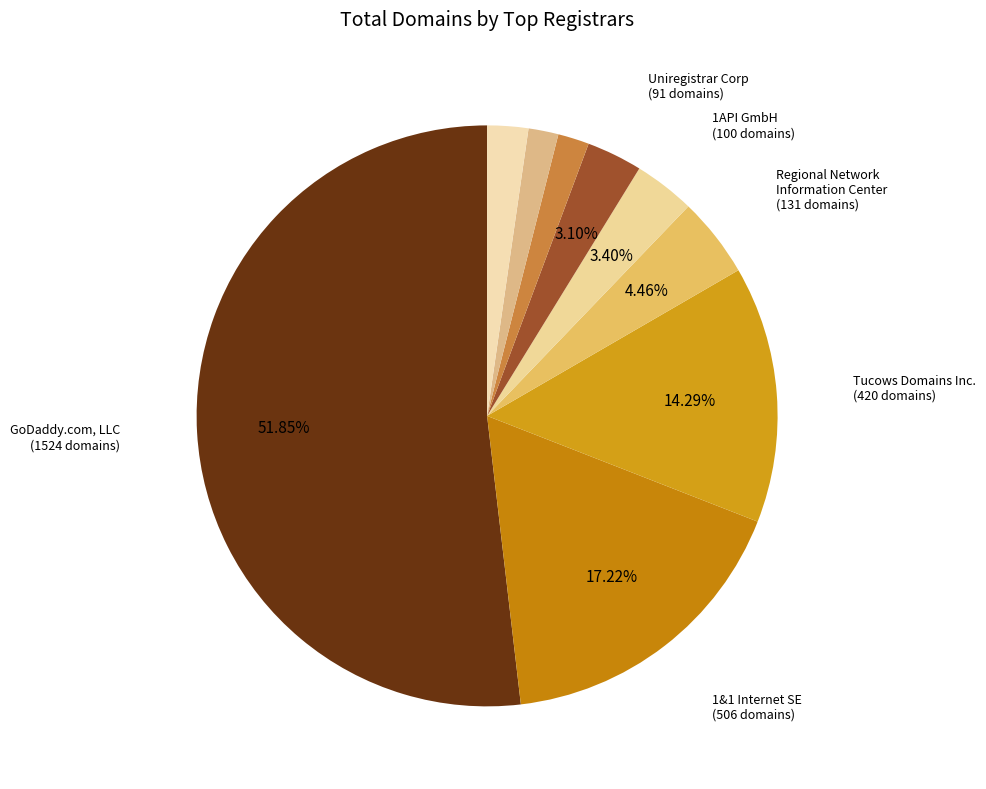

To the nearest percent, what is the difference between the largest and smallest slice percentages?

50%